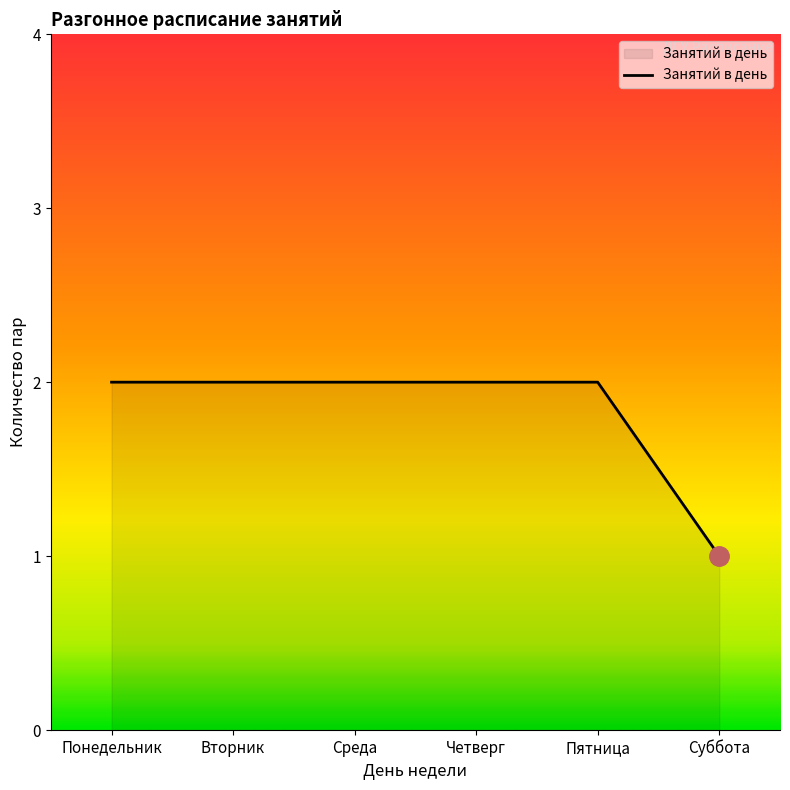

What position from the right is Вторник?

5